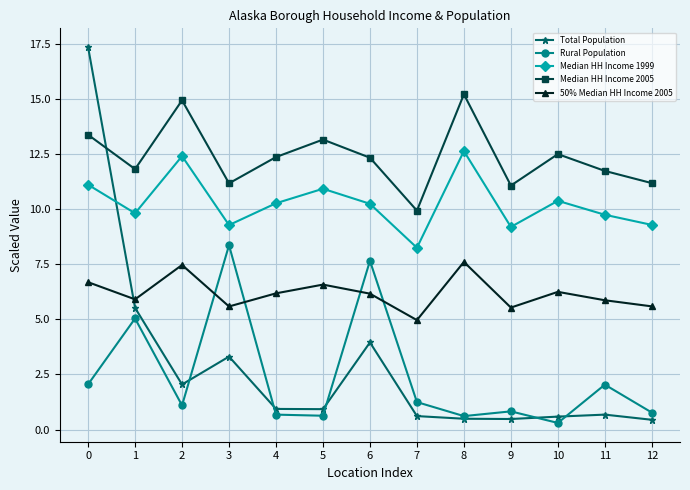

Which series has the largest range (max minus min)?

Total Population